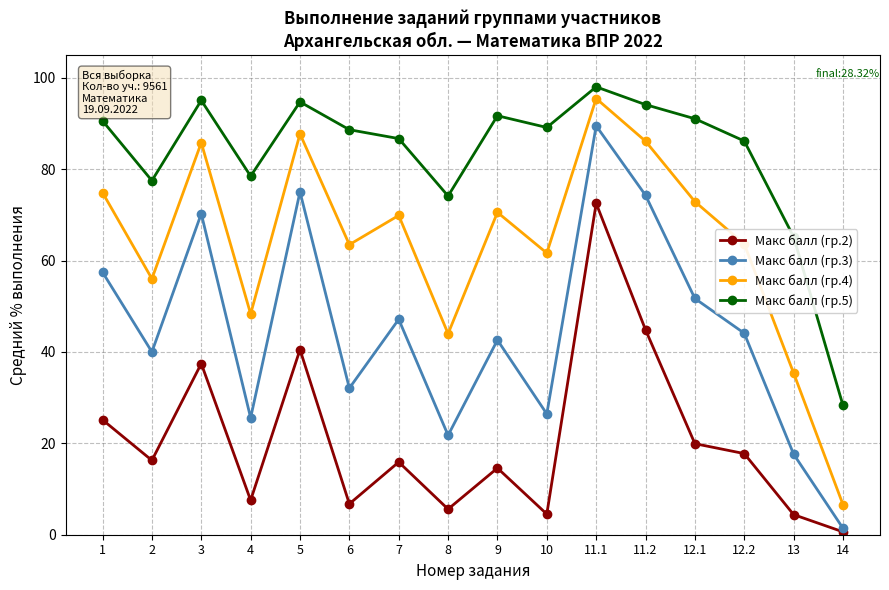

Which series has the widest spread of values?

Макс балл (гр.4)